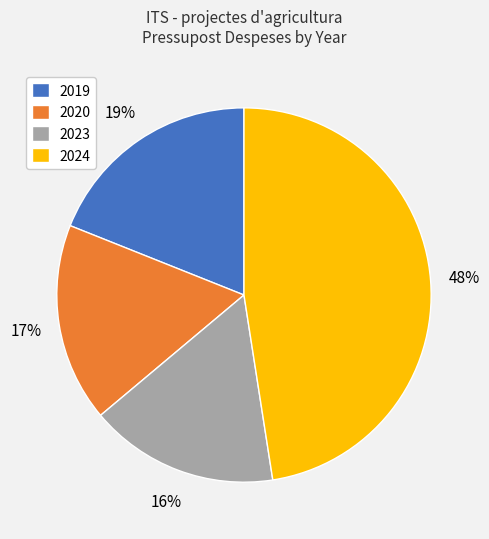

Is the sum of 2024 and 2020 greater than half?

Yes